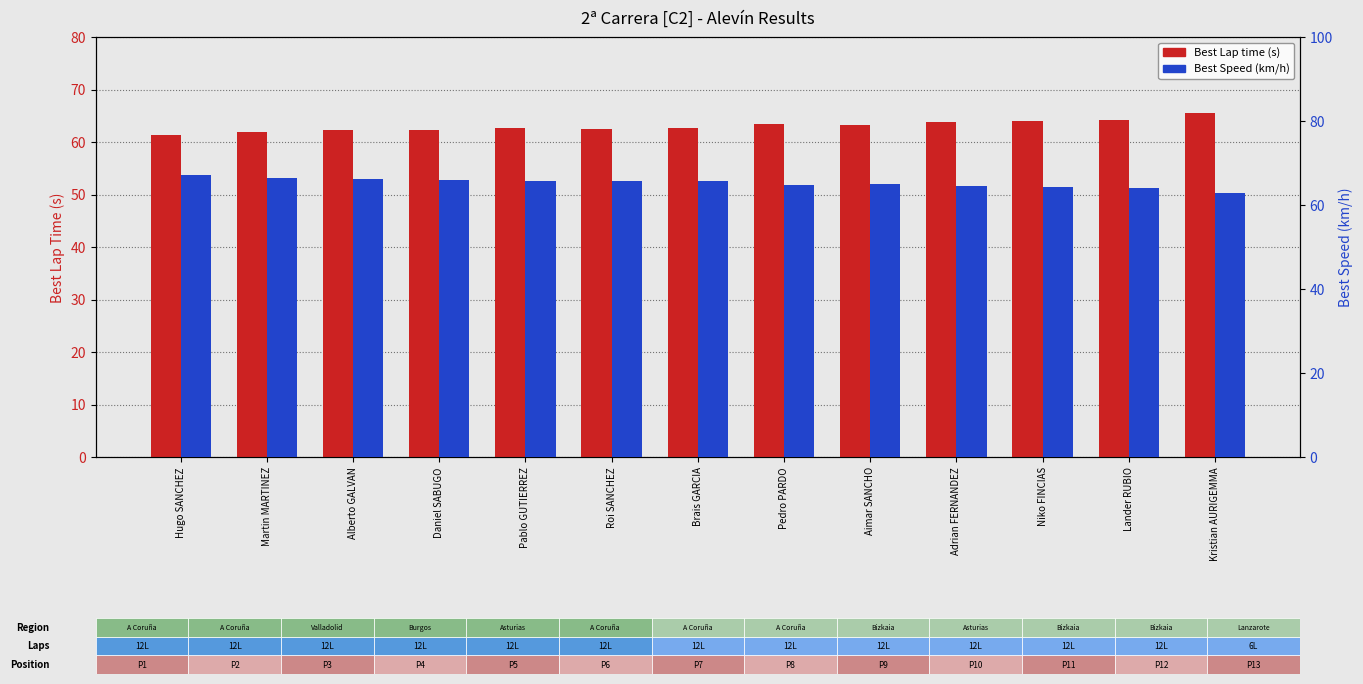

How many data points in Best Speed are less than 65?

5